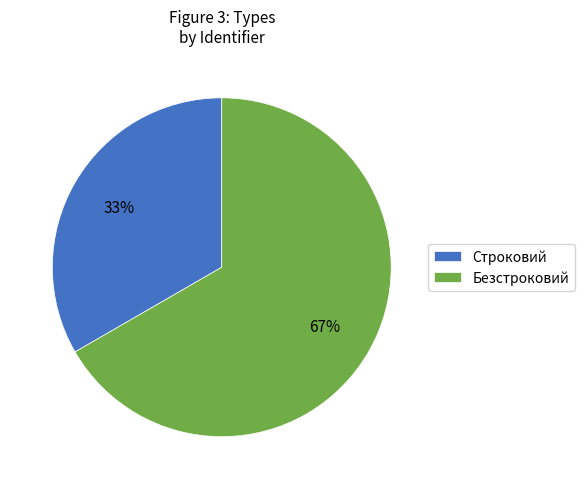

Rank the categories by value from highest to lowest.

Безстроковий, Строковий